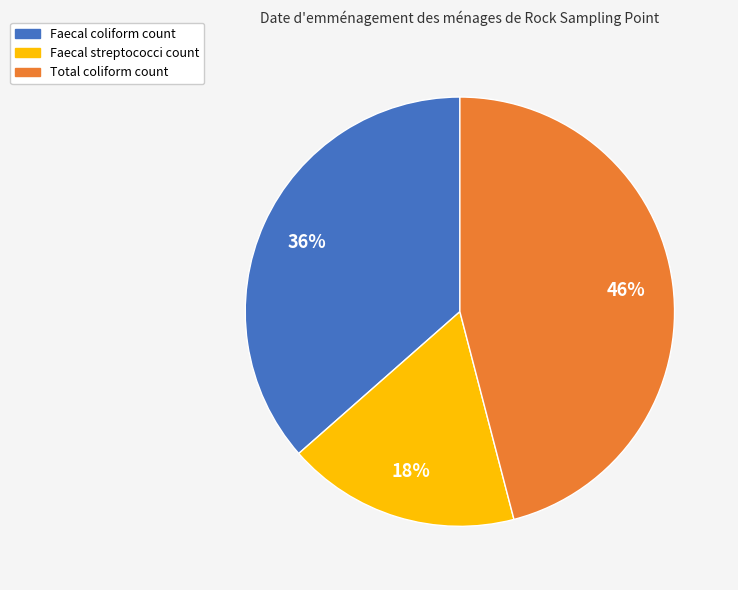

Does any single category account for the majority?

No